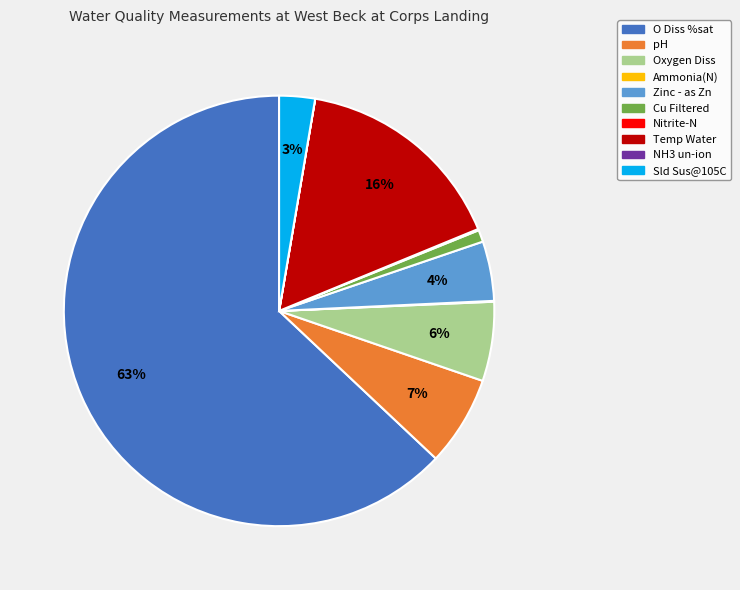

Combined, do Oxygen Diss and O Diss %sat account for over 50%?

Yes